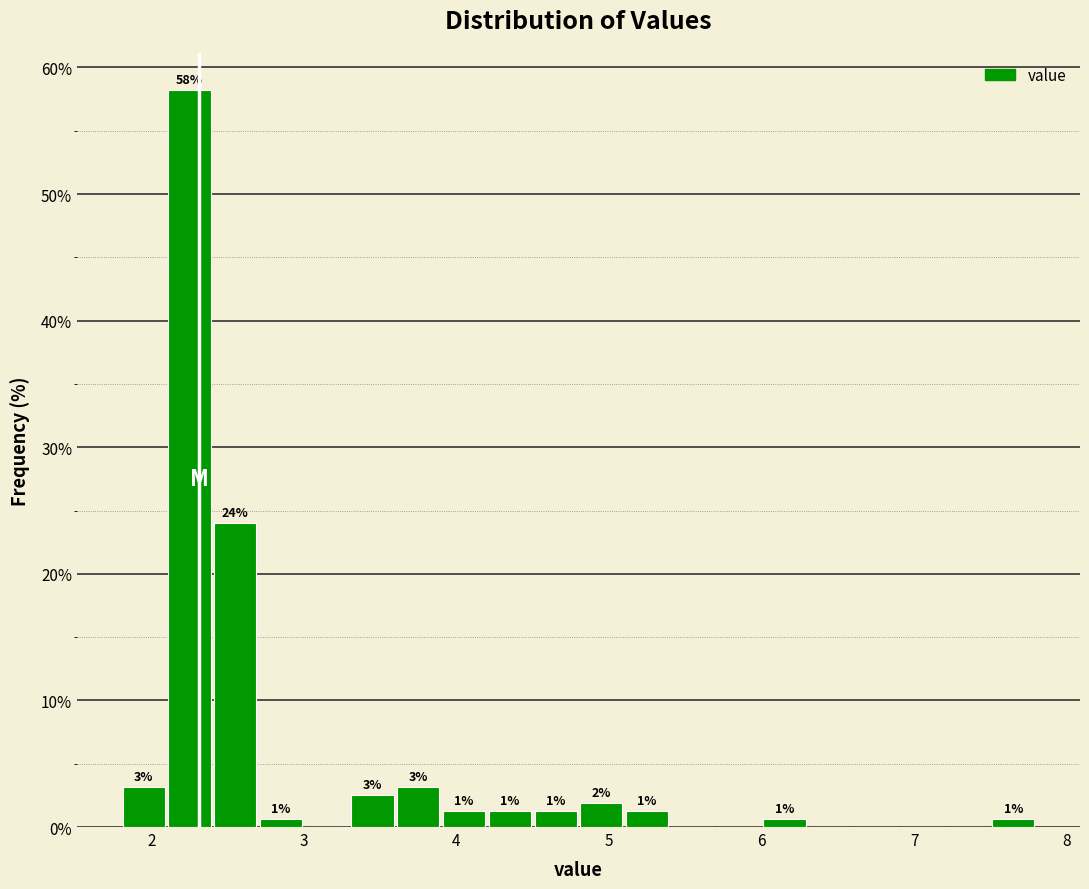

Around what value on the x-axis is the tallest bar? Give the approximate position of its centre, as read against the axis.

2.3